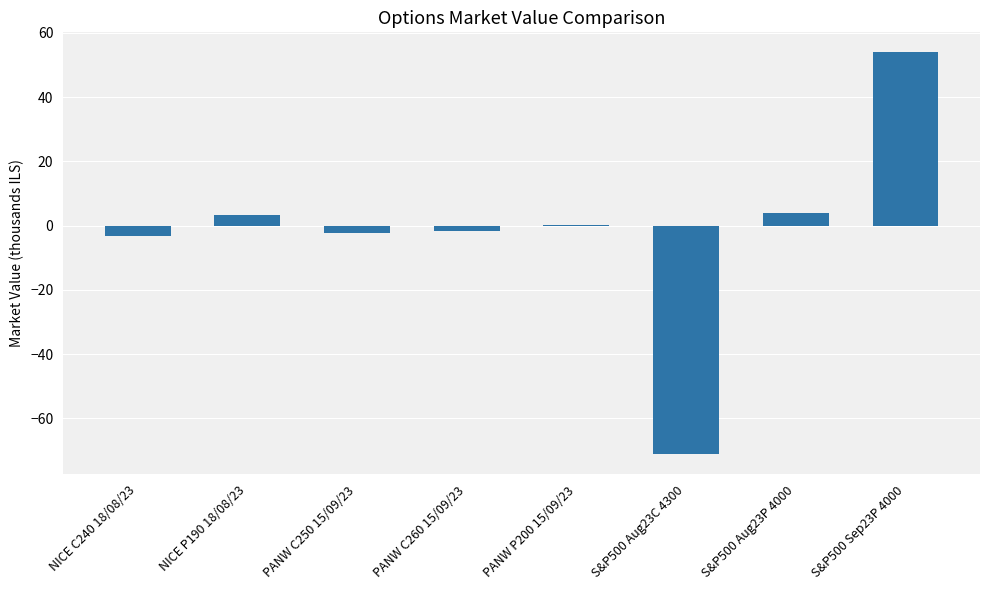

The chart shows a value of -2.4 at PANW C250 15/09/23. True or false?

True